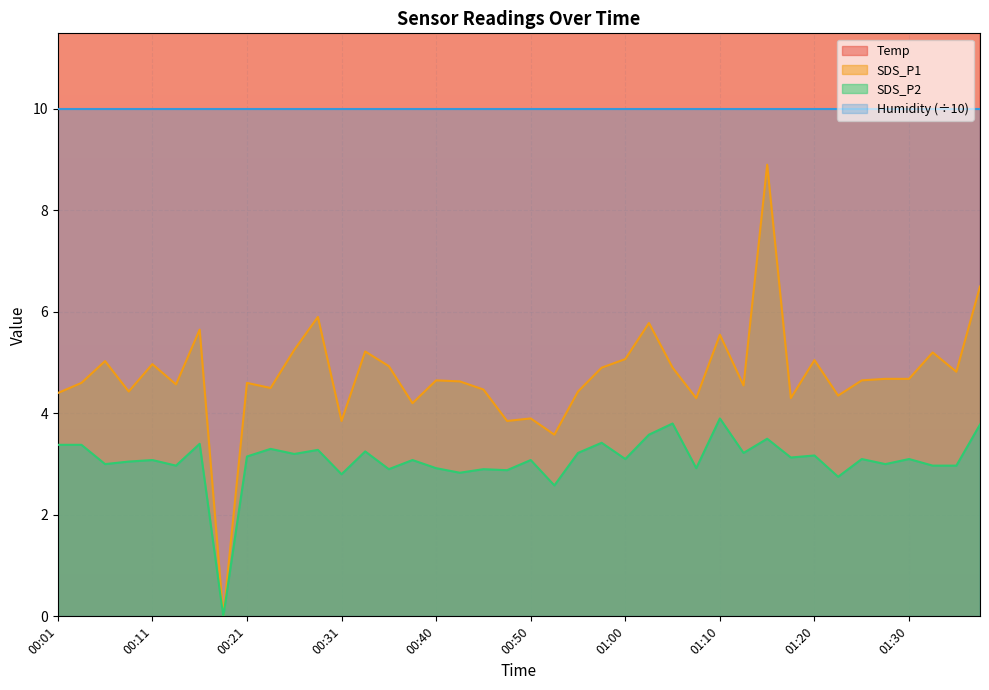

At which category does SDS_P1 reach its first local peak?

00:06